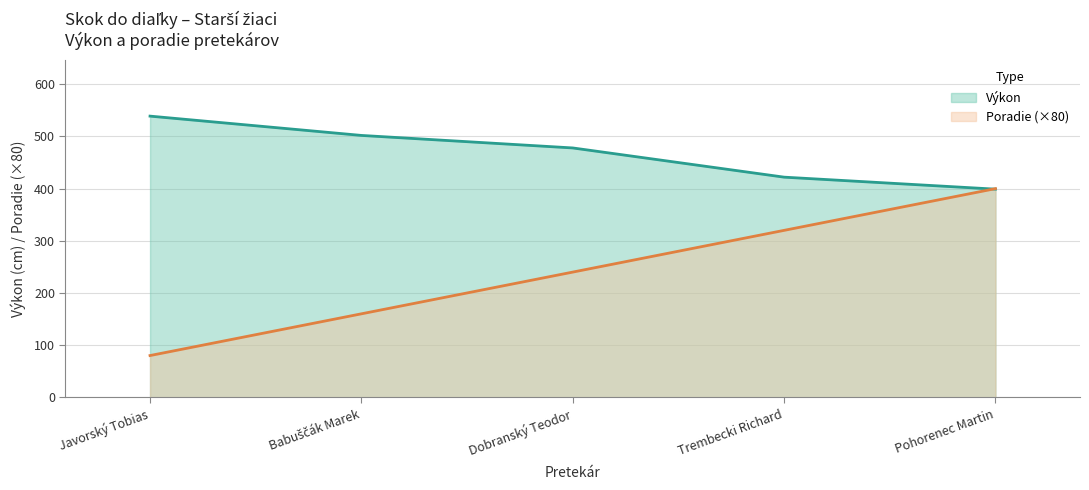

List the labels in order of Poradie value, largest first.

Pohorenec Martin, Trembecki Richard, Dobranský Teodor, Babuščák Marek, Javorský Tobias